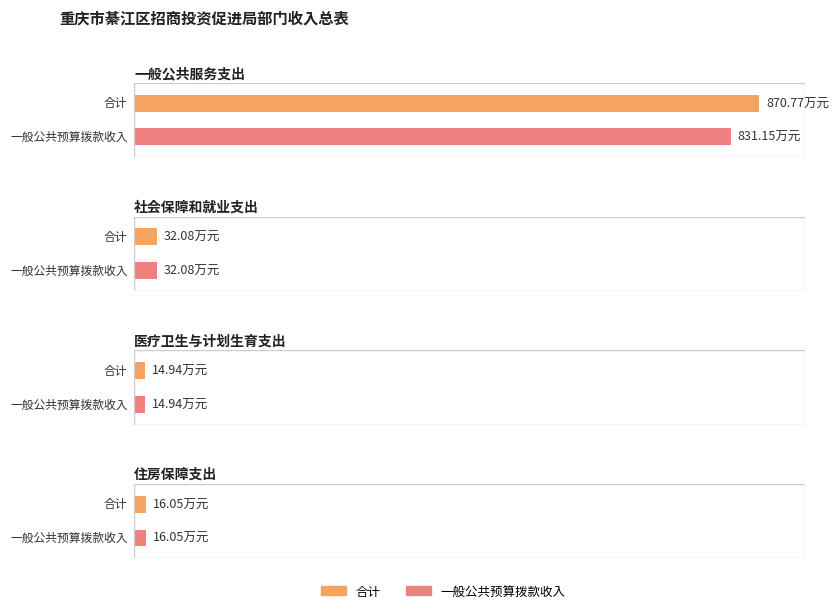

Which series has the largest total across all categories?

合计